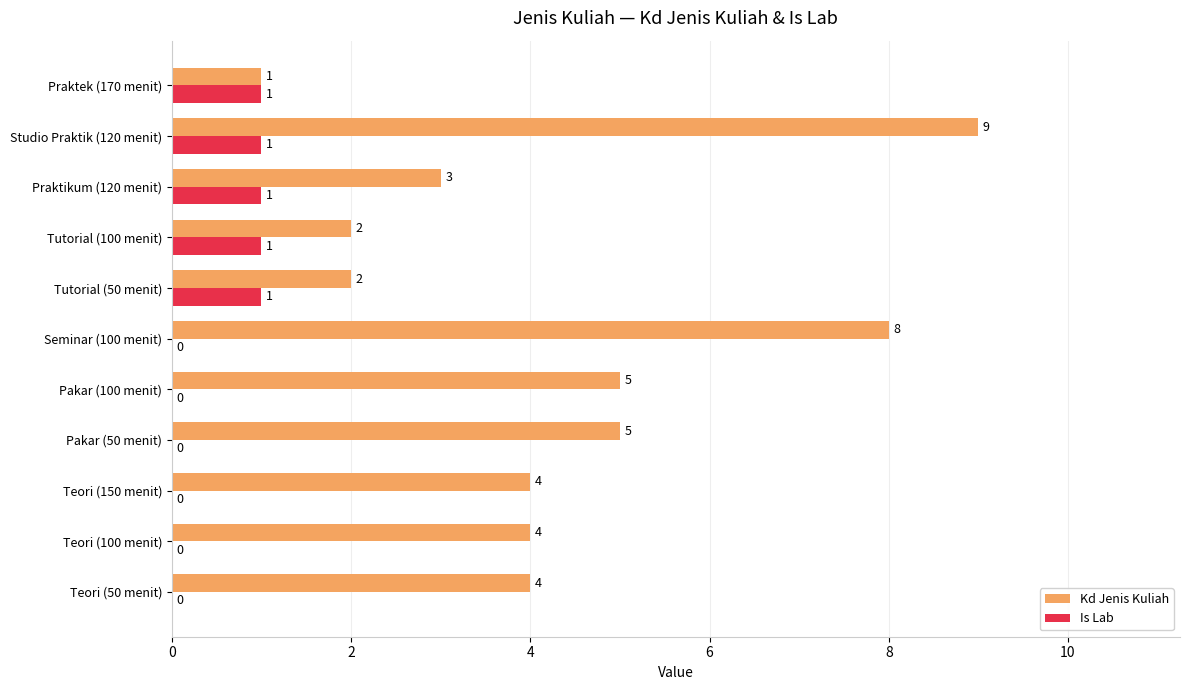

What is the sum of all Is Lab values?

5